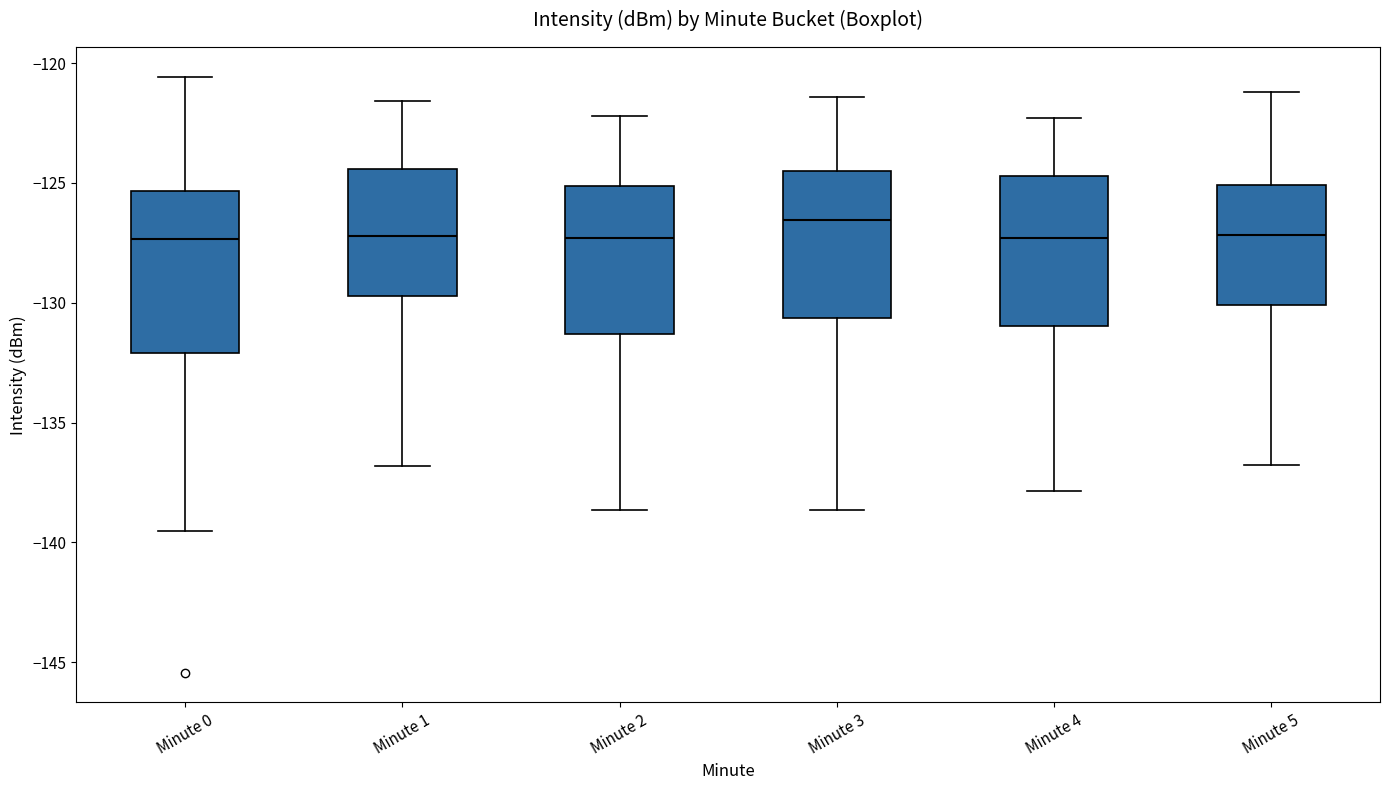

Where does the median line of the box for Minute 2 sit on the y-axis? The values are not printed on the chart, so give them approximately, as read against the axis.

-127.5